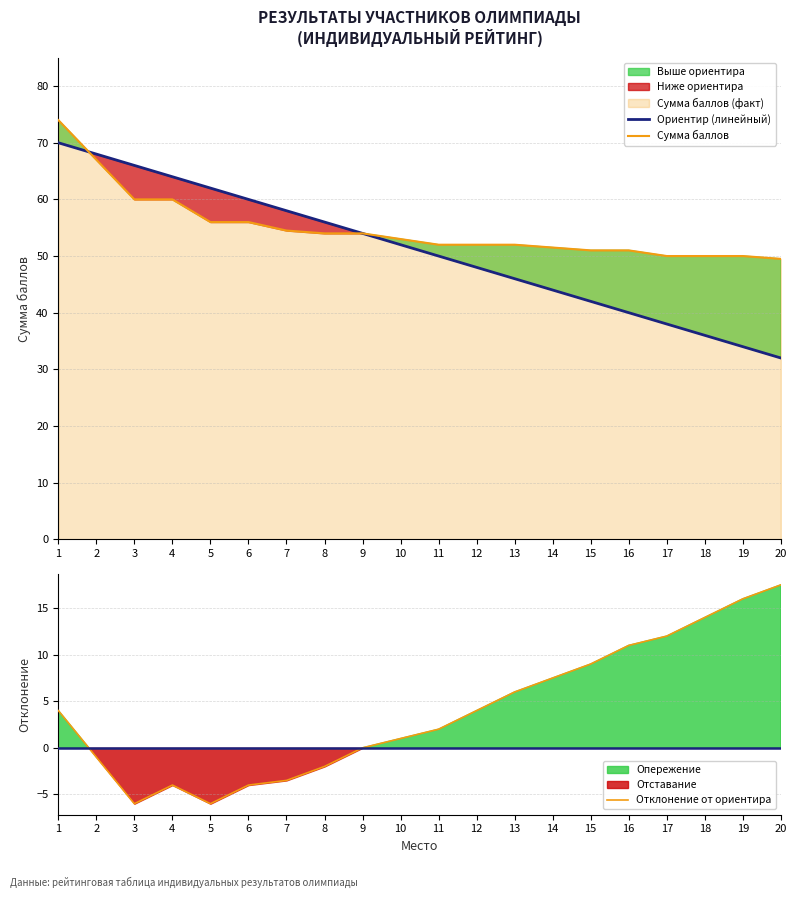

List the labels in order of Ориентир (линейный) value, smallest first.

20, 19, 18, 17, 16, 15, 14, 13, 12, 11, 10, 9, 8, 7, 6, 5, 4, 3, 2, 1